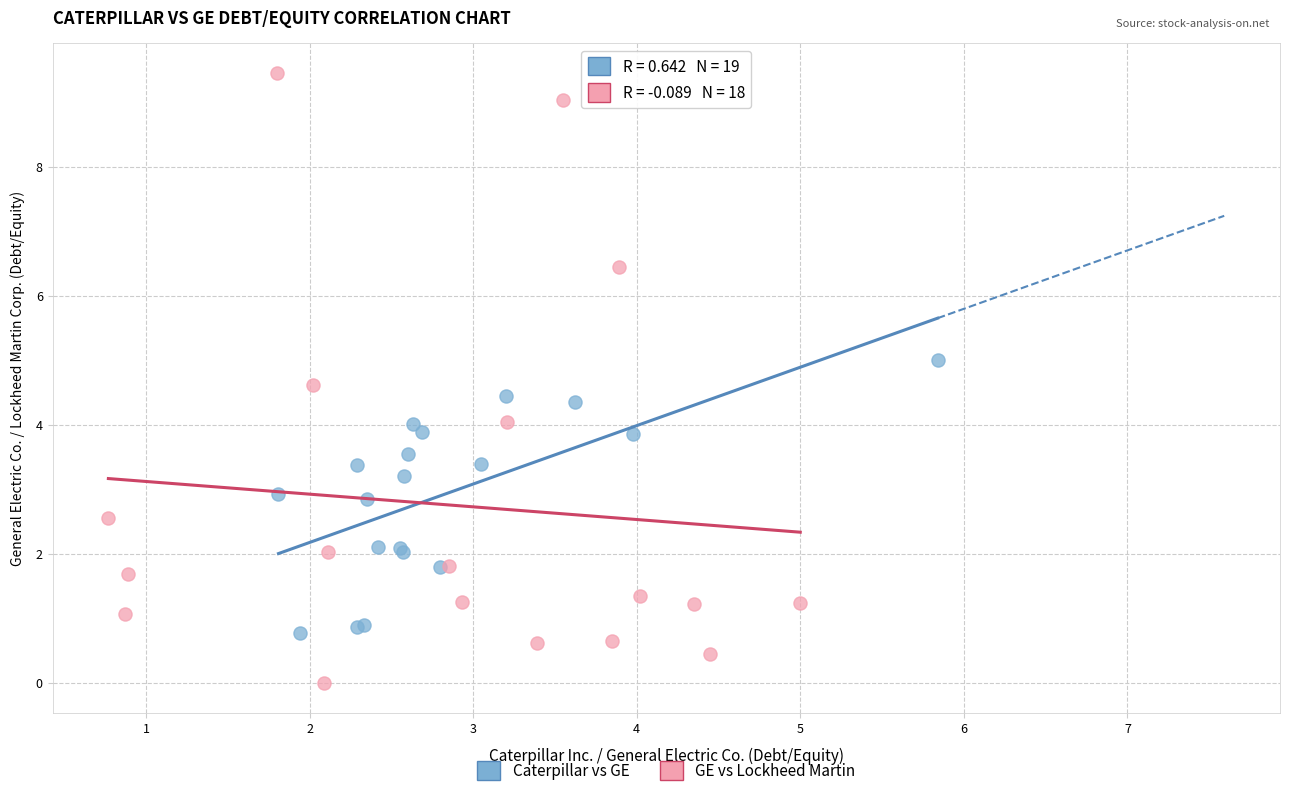

Which series contains the lowest Y value?

GE vs Lockheed Martin